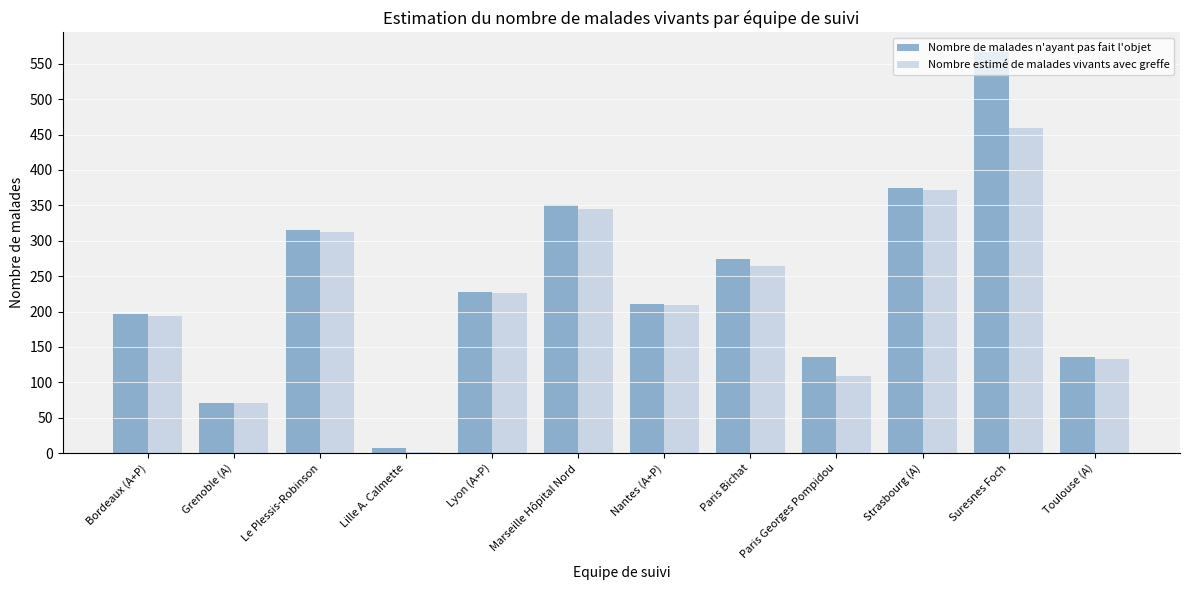

Which category has the highest value in the Nombre estimé de malades vivants avec greffe series?

Suresnes Foch